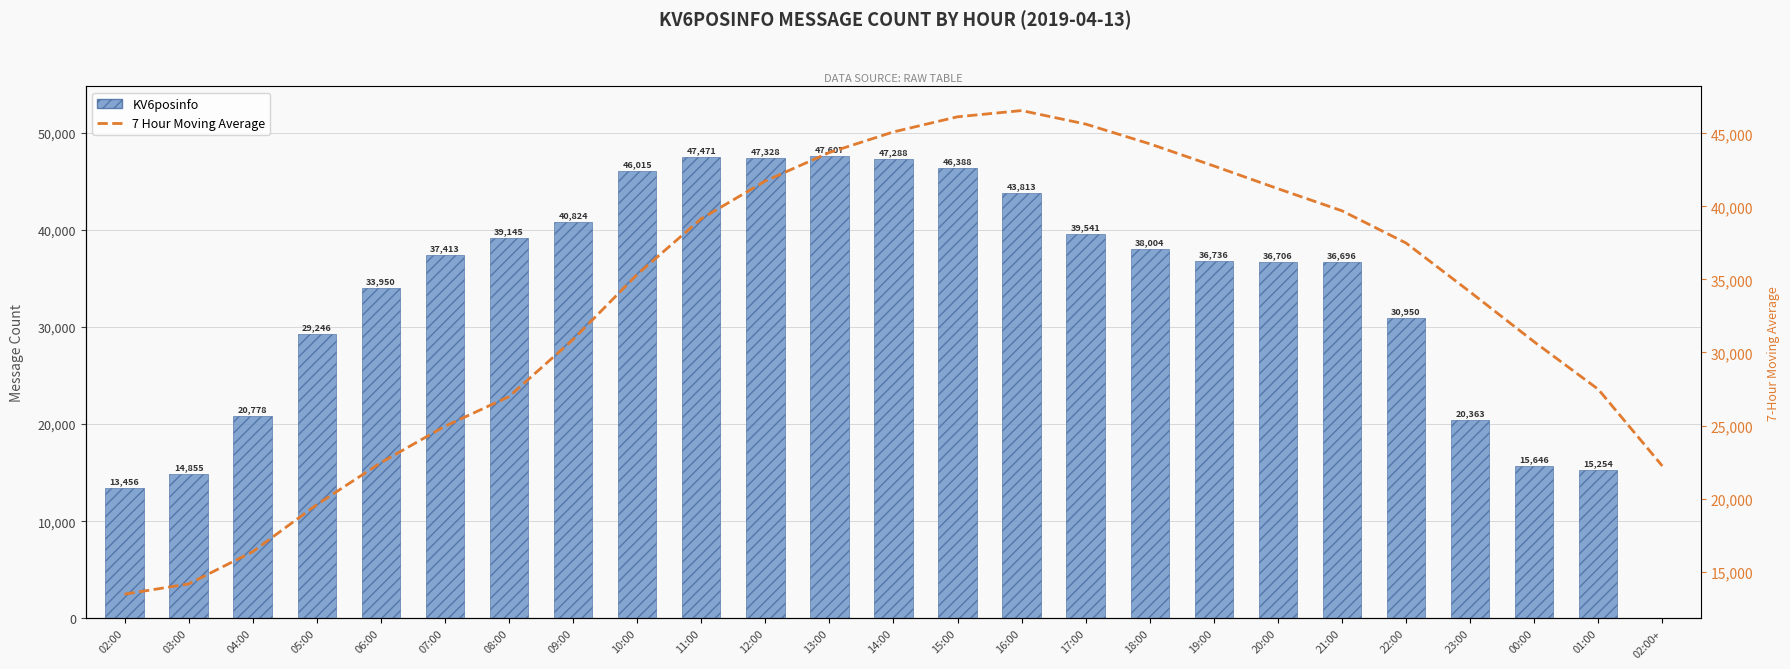

What are all the series names shown in the legend?

KV6posinfo, 7 Hour Moving Average